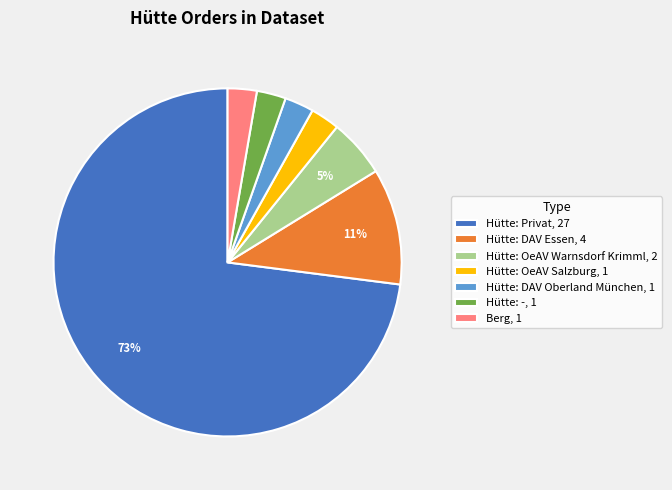

The Hütte: DAV Essen, 4 slice represents 11% of the pie. True or false?

True